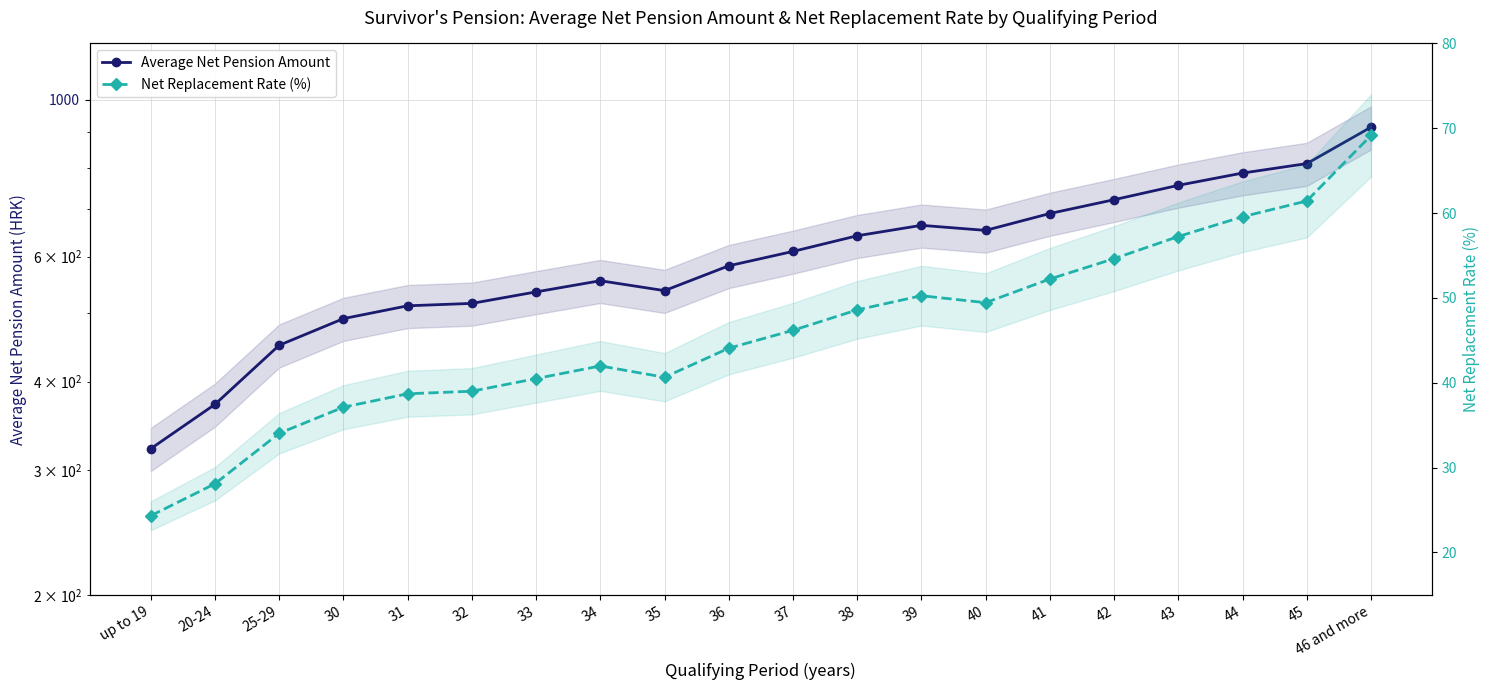

At how many categories does at least one series exceed 601?

10